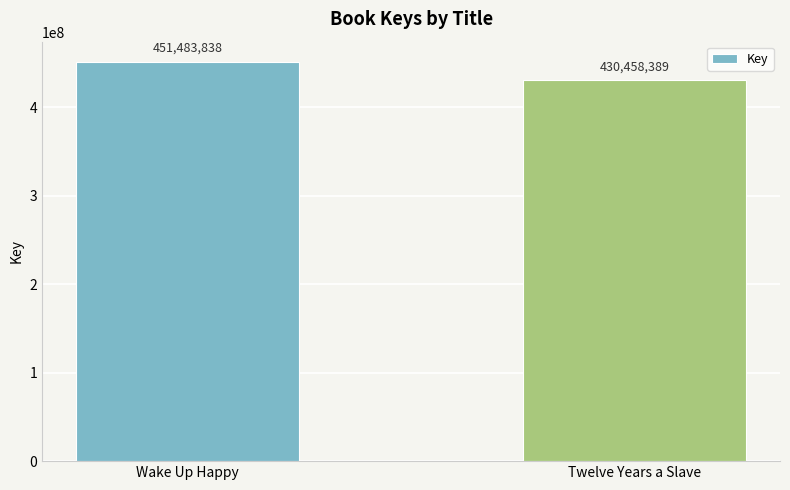

List the labels in order of value, largest first.

Wake Up Happy, Twelve Years a Slave